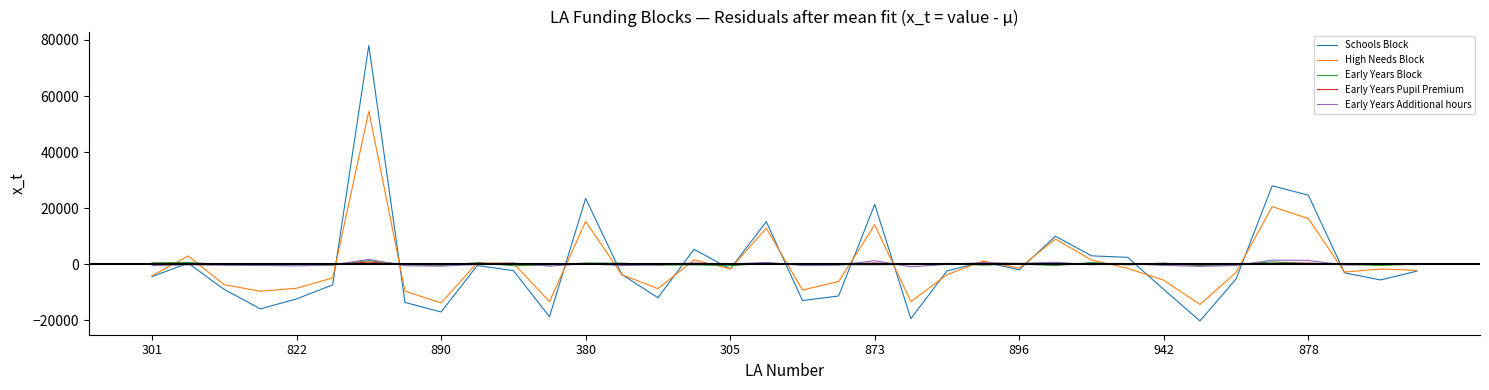

Which series has the largest range (max minus min)?

Schools Block